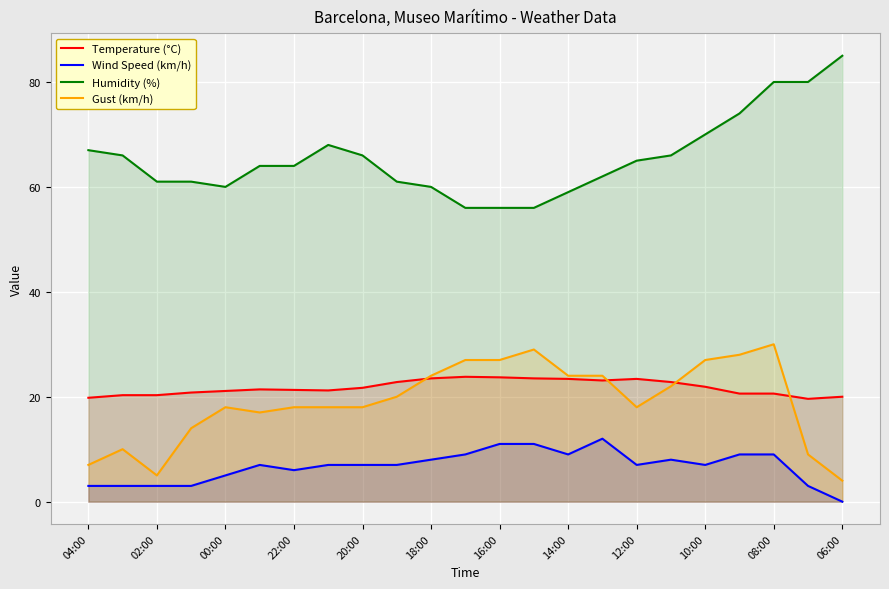

Between 00:00 and 06:00, which series saw the biggest shift?

Humidity (%)